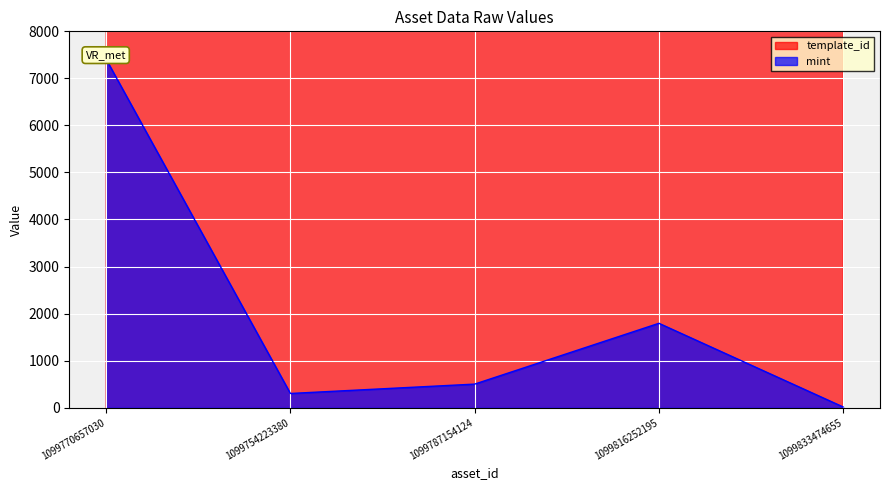

What is the sum of all mint values?

10015